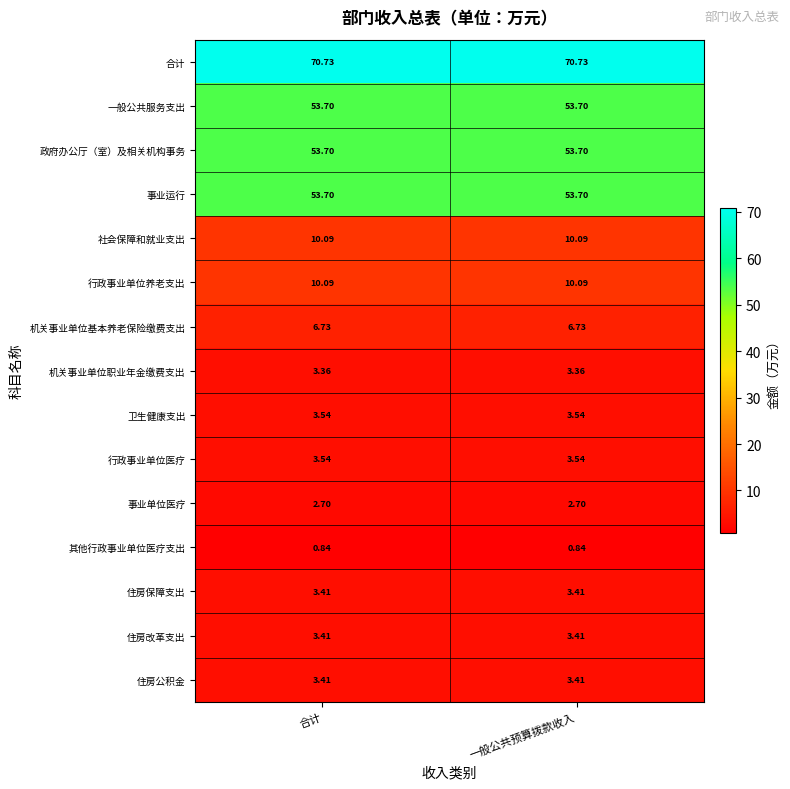

Which series has the largest total across all categories?

合计